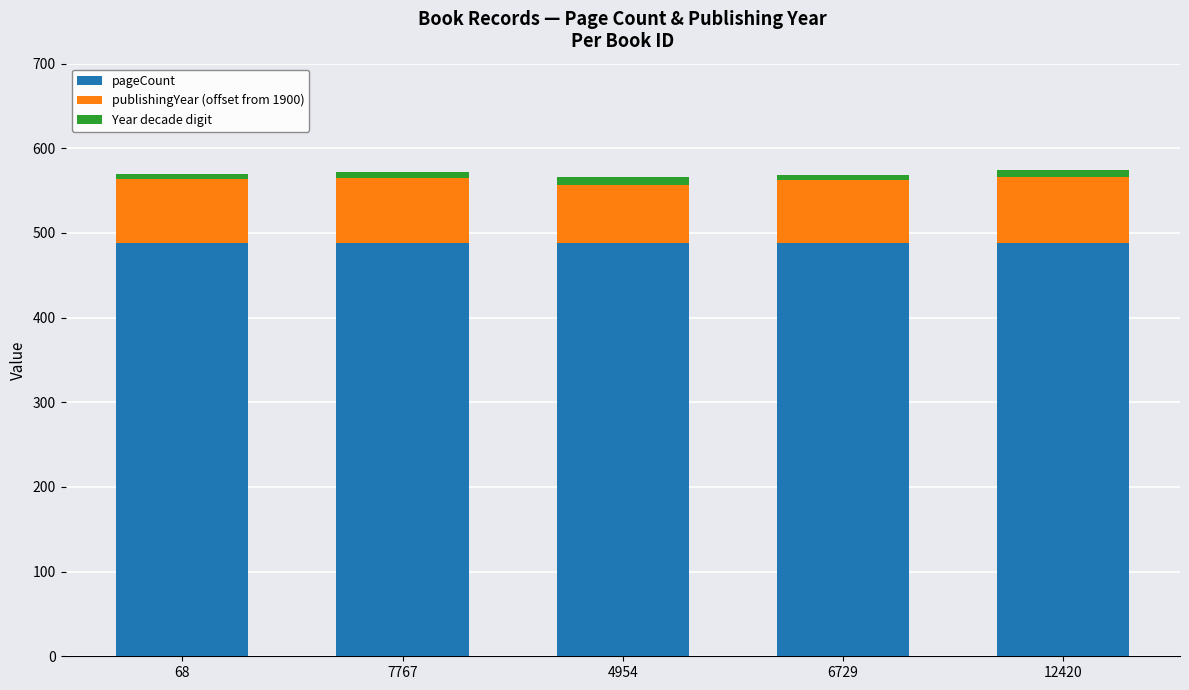

The pageCount series shows 256 at 4954. True or false?

False